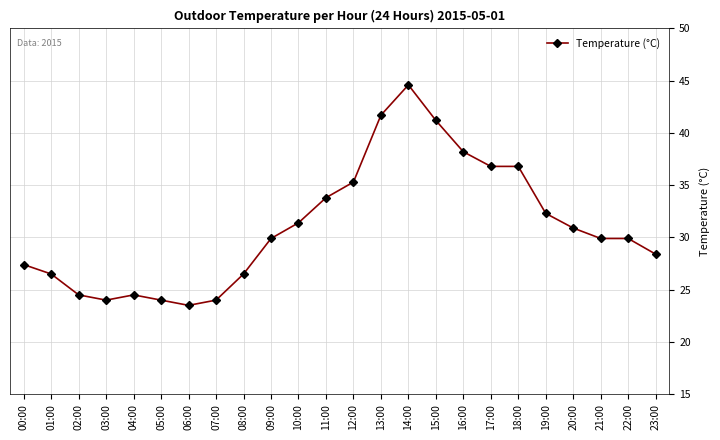

What is the greatest value displayed?

44.6